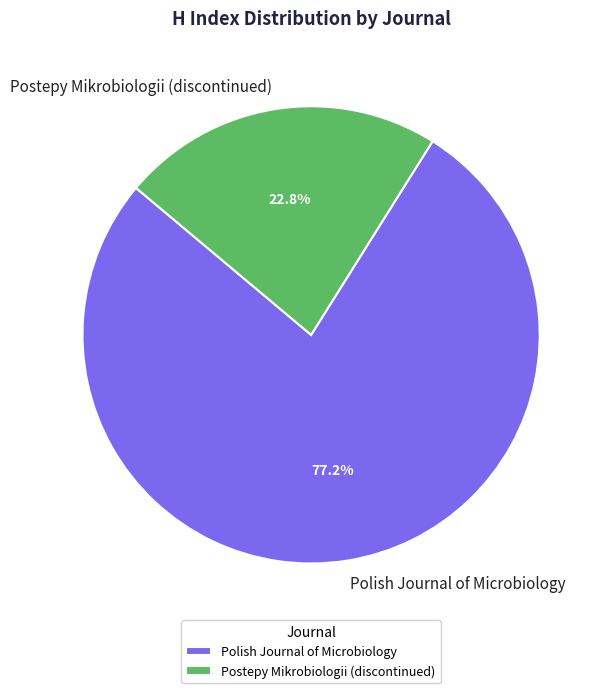

Is there a majority slice in this chart?

Yes